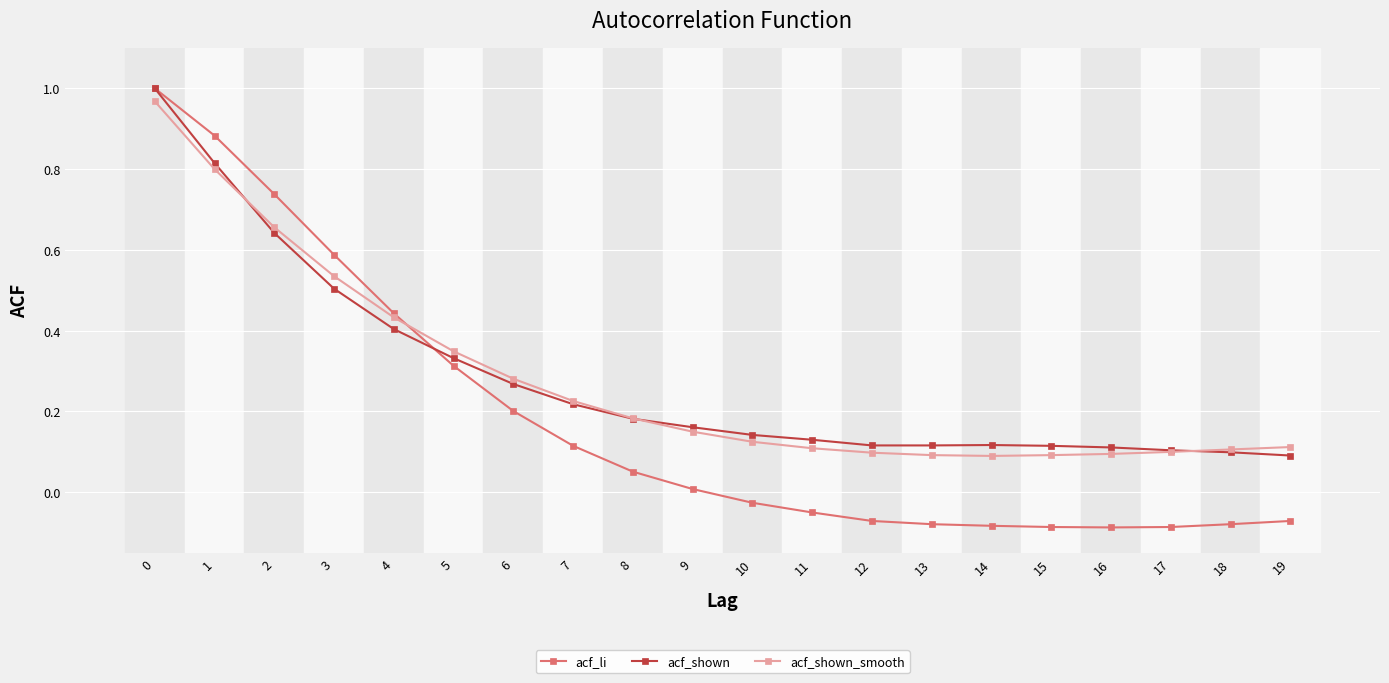

What is the total value across all series at 3?

1.6